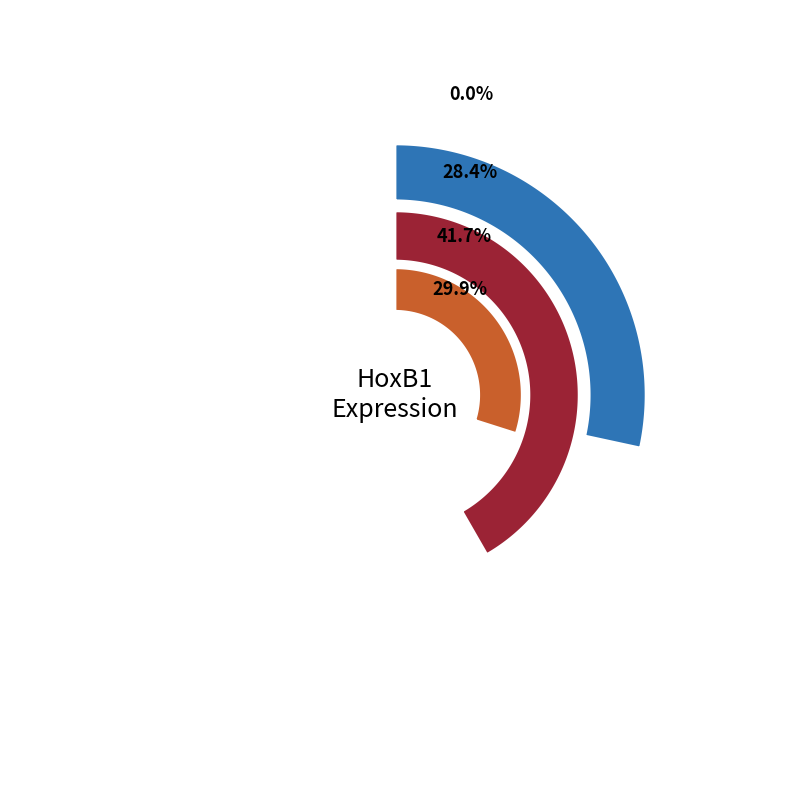

Is 96 the majority of the pie?

No